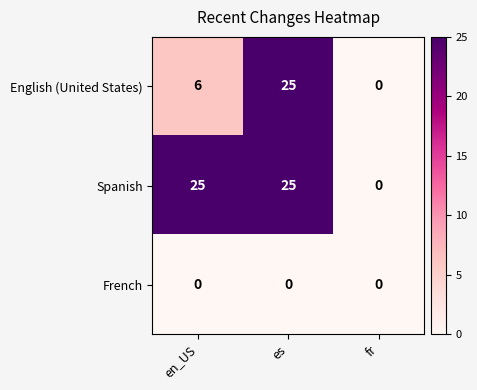

Reading left to right, extract all data points from this chart.

English (United States): 6	25	0
Spanish: 25	25	0
French: 0	0	0